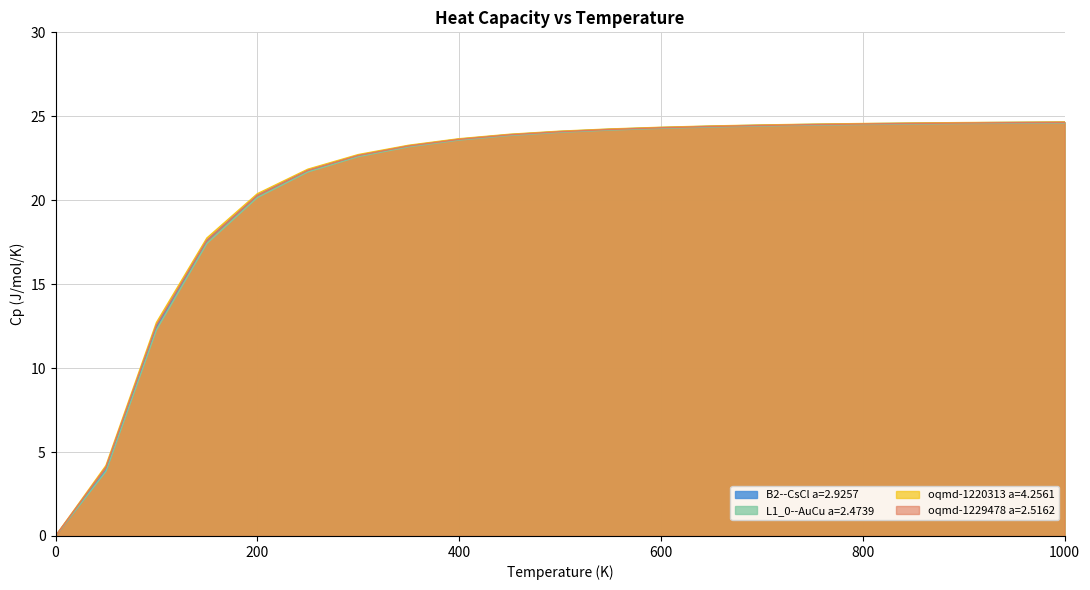

At which category is the sum across all series the highest?

1000.0